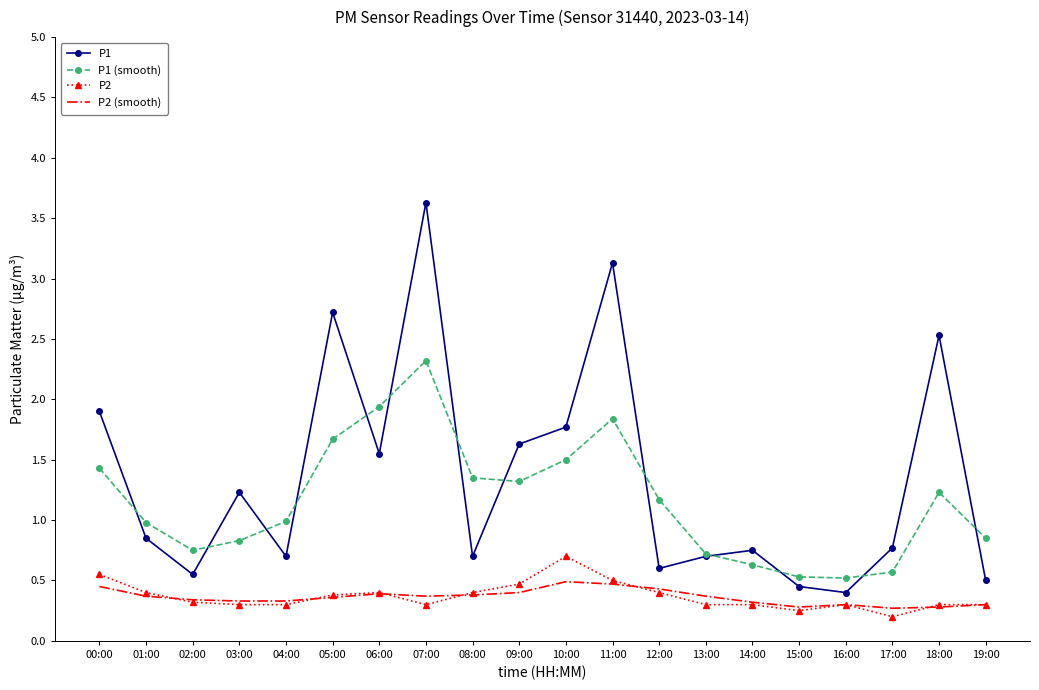

Which series has the widest spread of values?

P1